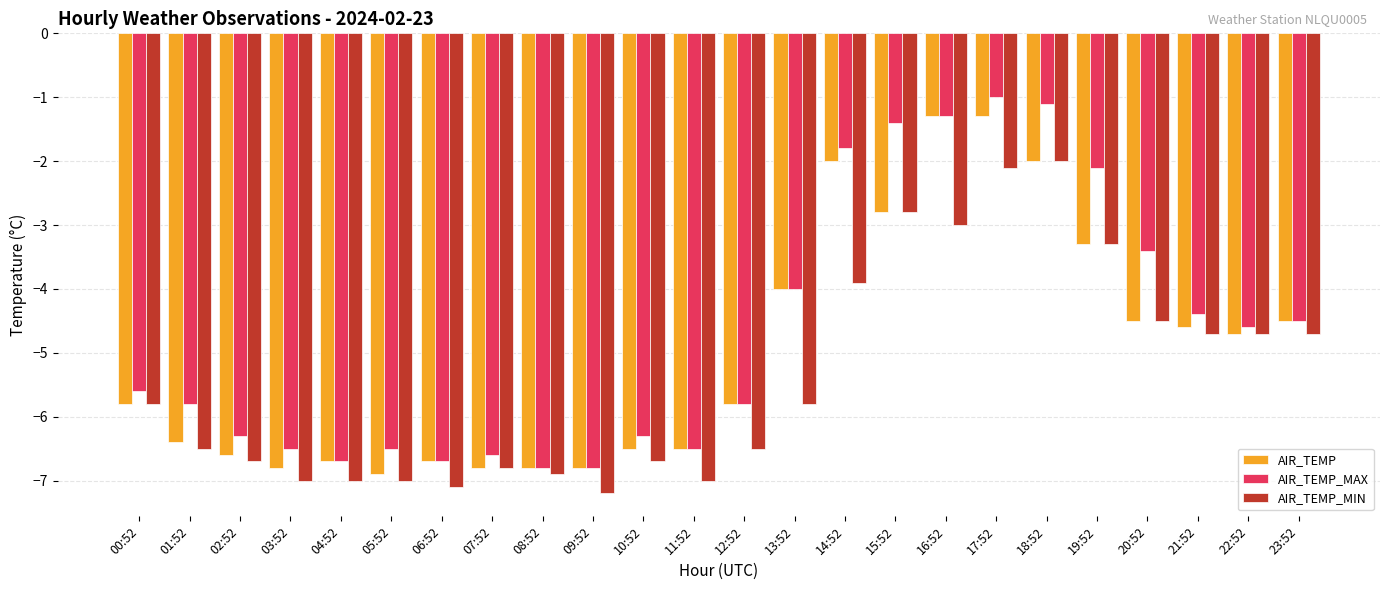

Reading left to right, list all the values displayed in this chart.

AIR_TEMP: -5.8	-6.4	-6.6	-6.8	-6.7	-6.9	-6.7	-6.8	-6.8	-6.8	-6.5	-6.5	-5.8	-4.0	-2.0	-2.8	-1.3	-1.3	-2.0	-3.3	-4.5	-4.6	-4.7	-4.5
AIR_TEMP_MAX: -5.6	-5.8	-6.3	-6.5	-6.7	-6.5	-6.7	-6.6	-6.8	-6.8	-6.3	-6.5	-5.8	-4.0	-1.8	-1.4	-1.3	-1.0	-1.1	-2.1	-3.4	-4.4	-4.6	-4.5
AIR_TEMP_MIN: -5.8	-6.5	-6.7	-7.0	-7.0	-7.0	-7.1	-6.8	-6.9	-7.2	-6.7	-7.0	-6.5	-5.8	-3.9	-2.8	-3.0	-2.1	-2.0	-3.3	-4.5	-4.7	-4.7	-4.7